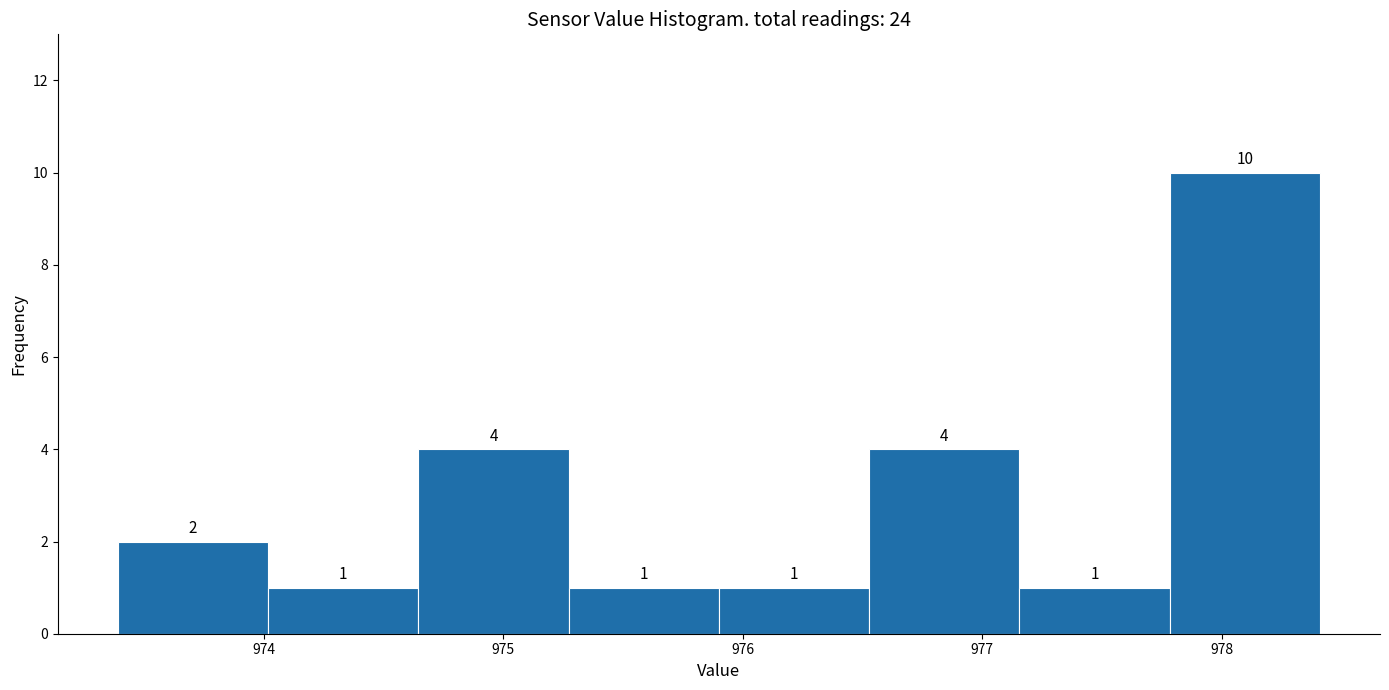

Over which range of the x-axis is the bar tallest?

977.8 to 978.4